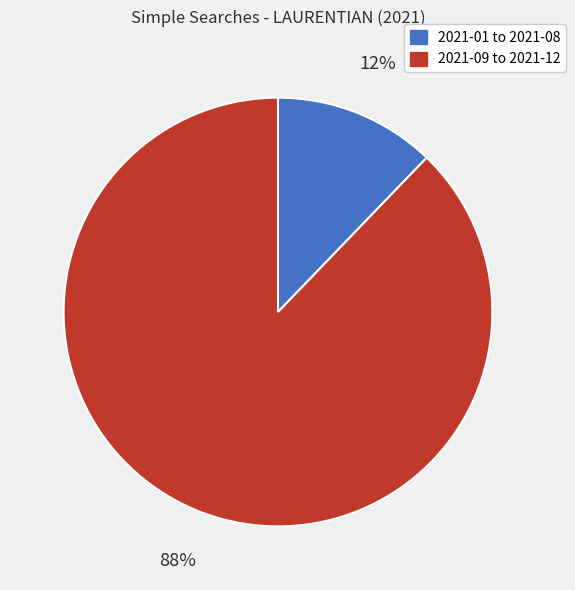

Is there a majority slice in this chart?

Yes